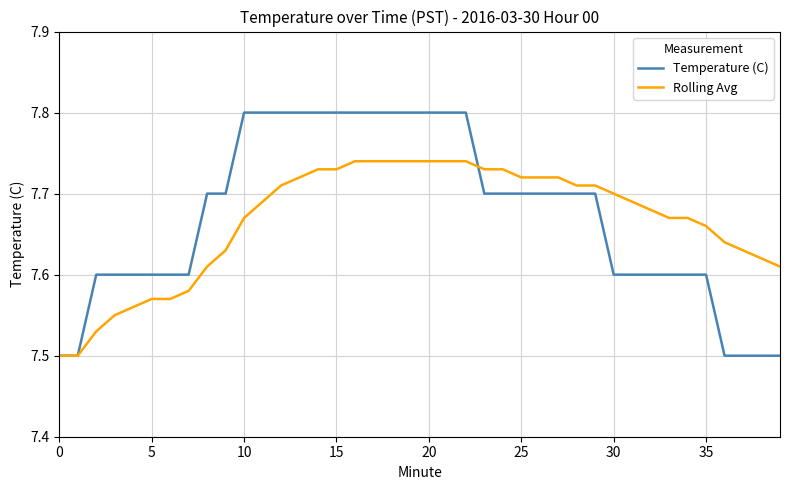

At how many categories does at least one series exceed 7?

40